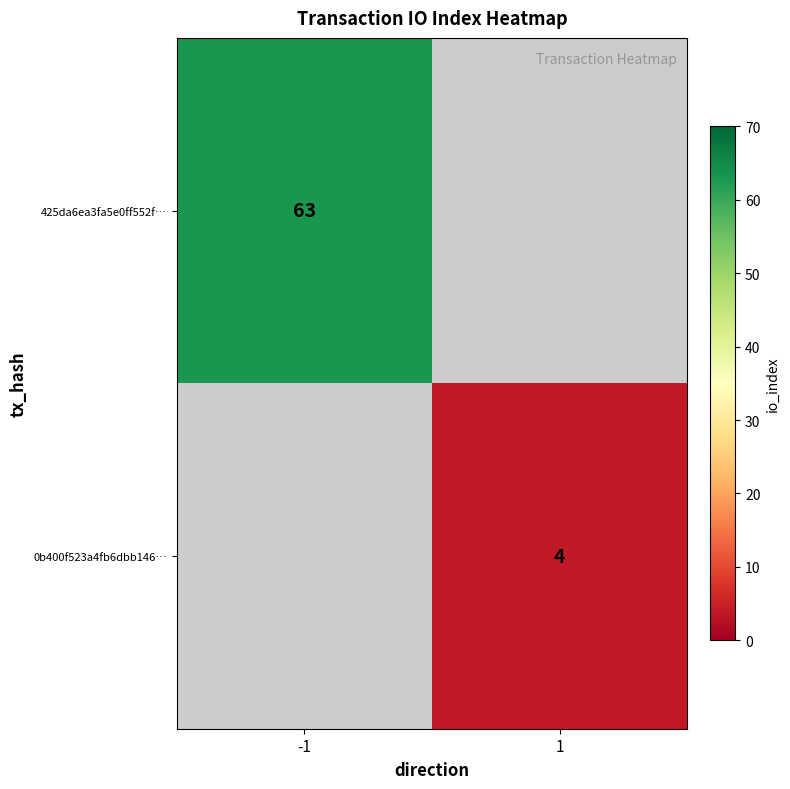

The value of 425da6ea3fa5e0ff552f… at -1 is 63. True or false?

True